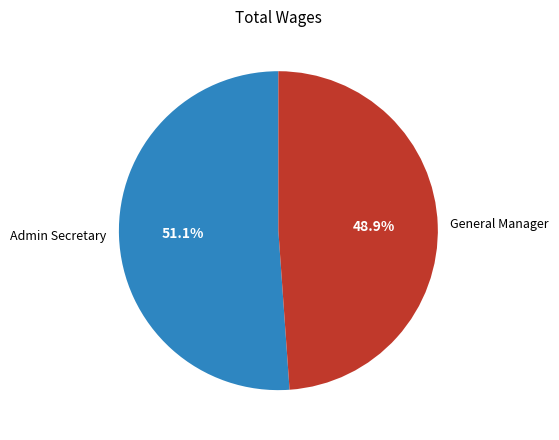

To the nearest percent, what portion does General Manager represent?

49%